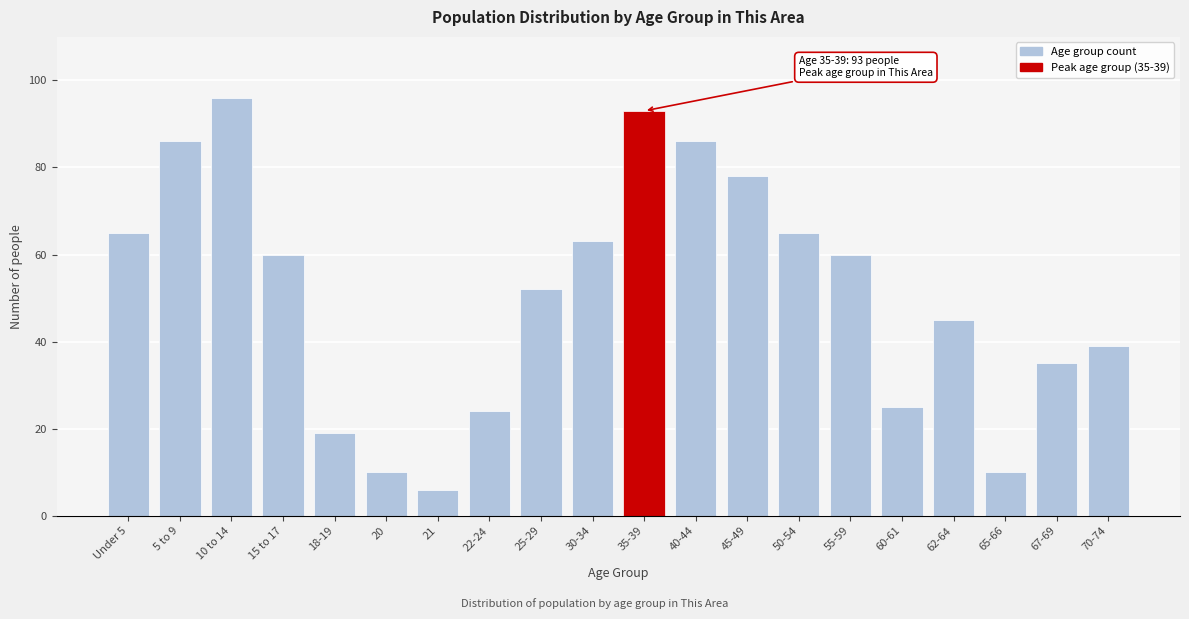

Reading right to left, list all the values displayed in this chart.

70-74=39	67-69=35	65-66=10	62-64=45	60-61=25	55-59=60	50-54=65	45-49=78	40-44=86	35-39=93	30-34=63	25-29=52	22-24=24	21=6	20=10	18-19=19	15 to 17=60	10 to 14=96	5 to 9=86	Under 5=65